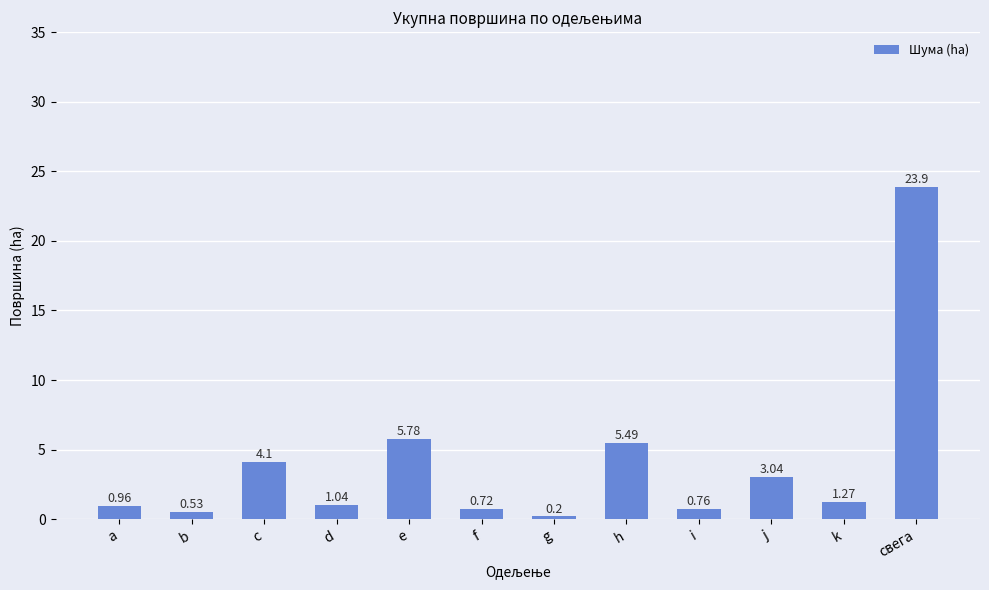

Which label corresponds to the smallest value in the chart?

g